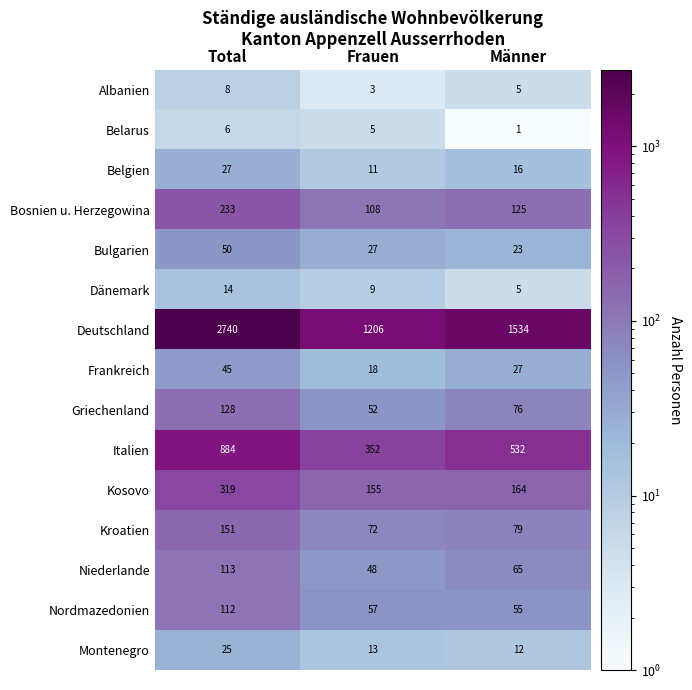

Where is Kosovo nearest to the value 237?

Männer